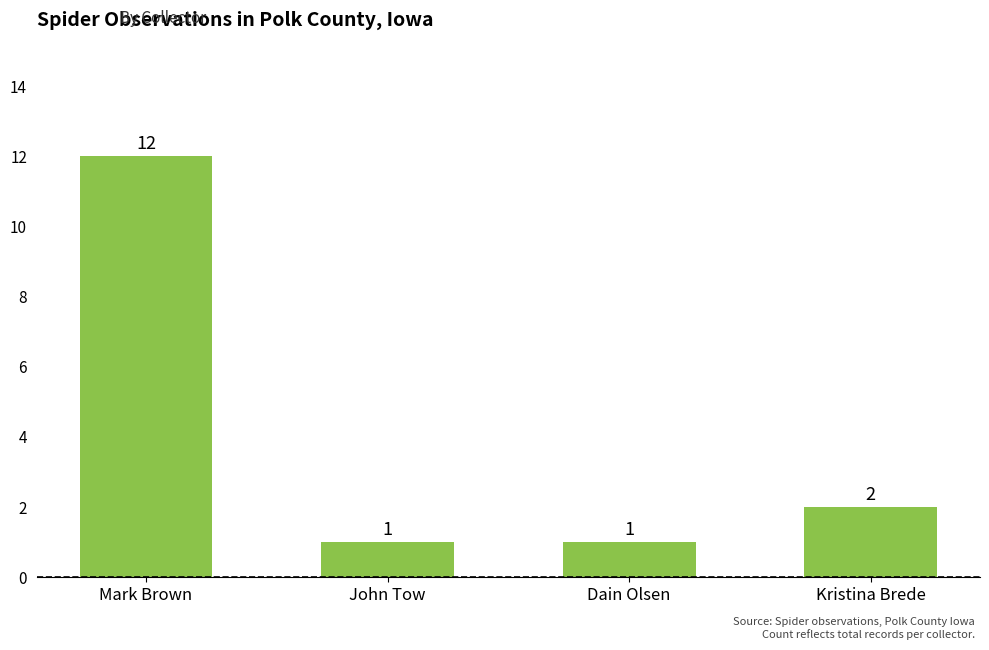

Approximately how many times larger is the value at Dain Olsen compared to Mark Brown?

0.1